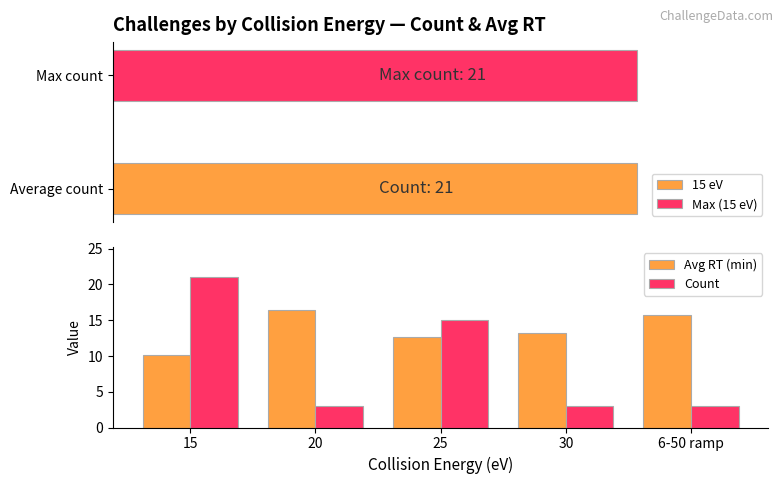

How many Avg RT (min) values are between 12 and 15?

2